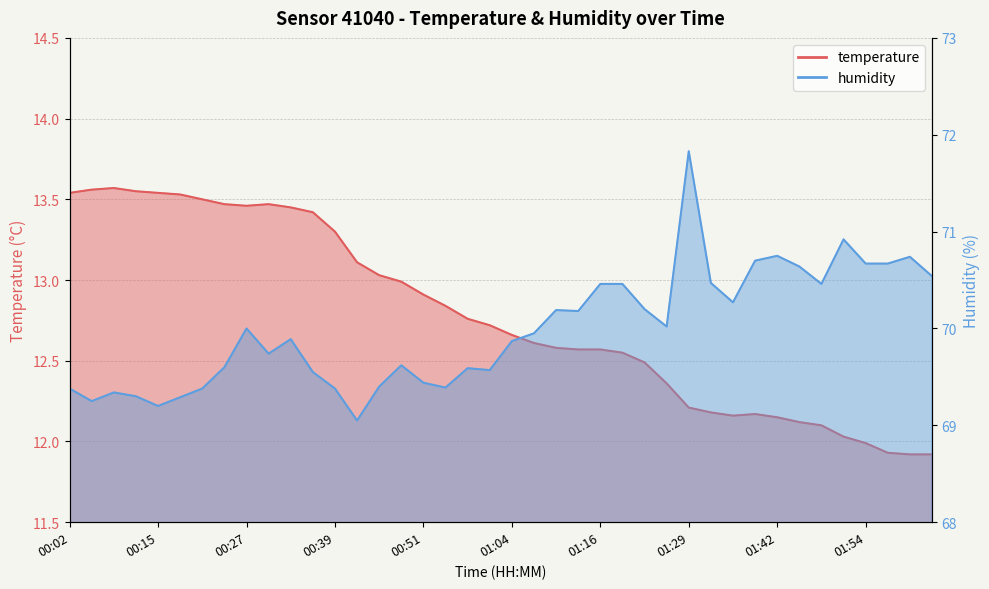

Is the value of humidity at 00:51 greater than the value of temperature at 00:18?

Yes